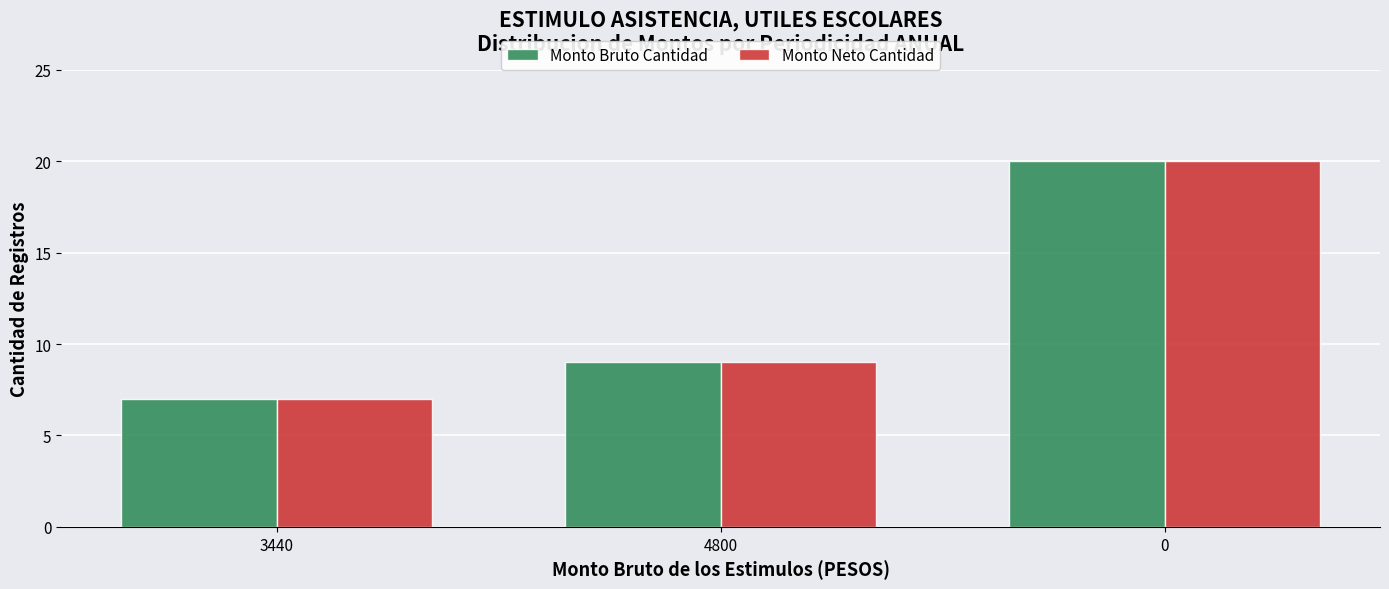

How many data points in Monto Bruto Cantidad are less than 9?

1